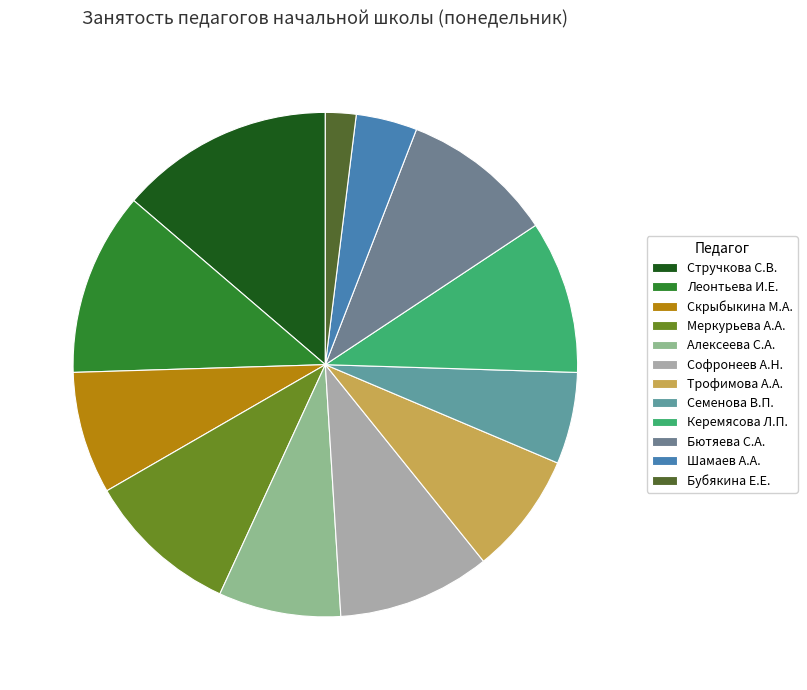

The Леонтьева И.Е. slice represents 12% of the pie. True or false?

True